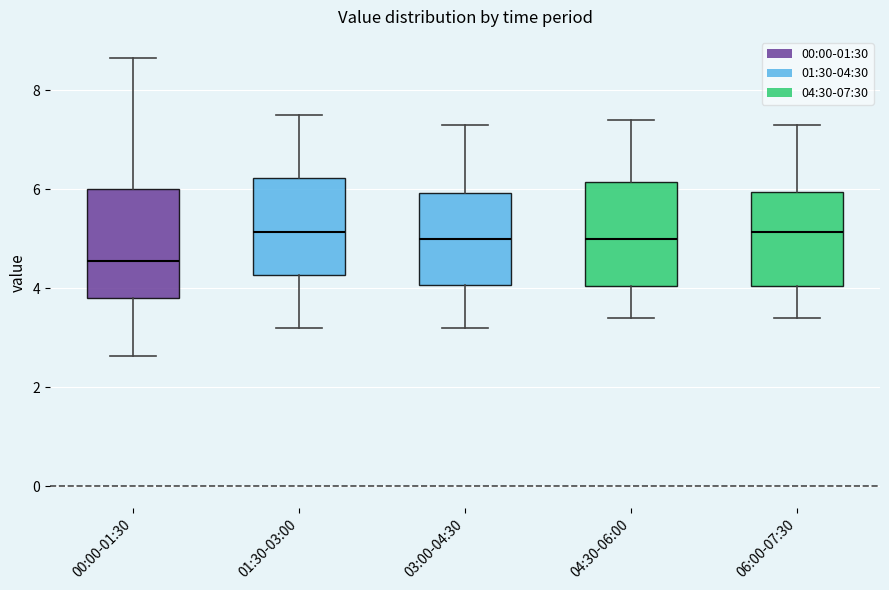

Reading left to right, read every box against the y-axis: the position of its median line, the range the box covers, and the ends of its whiskers. The values are not printed on the chart, so give them approximately, as read against the axis.

00:00-01:30: median 4.6, box 3.8 to 6.0, whiskers 2.6 to 8.6
01:30-03:00: median 5.2, box 4.2 to 6.2, whiskers 3.2 to 7.6
03:00-04:30: median 5.0, box 4.0 to 6.0, whiskers 3.2 to 7.4
04:30-06:00: median 5.0, box 4.0 to 6.2, whiskers 3.4 to 7.4
06:00-07:30: median 5.2, box 4.0 to 6.0, whiskers 3.4 to 7.4